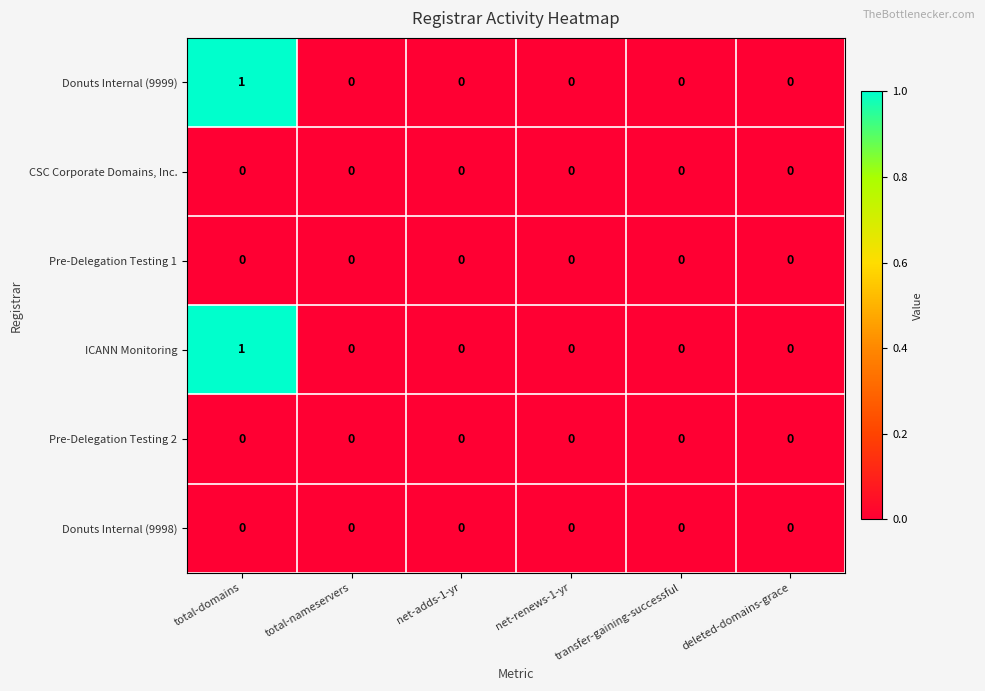

The Donuts Internal (9998) series shows 0 at net-adds-1-yr. True or false?

True